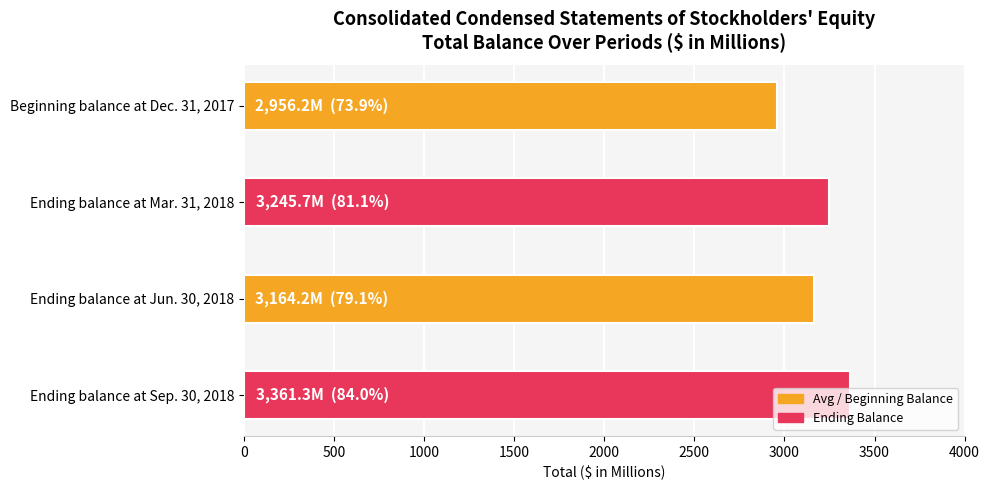

At which category does the chart reach its peak across all series?

Ending balance at Sep. 30, 2018